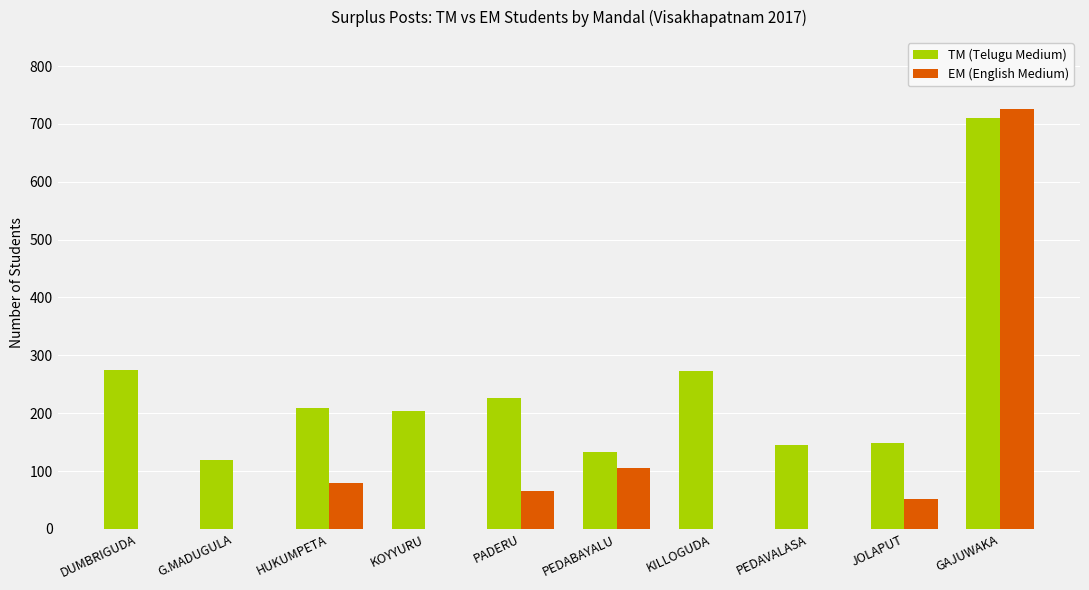

How many data points does each series have?

10